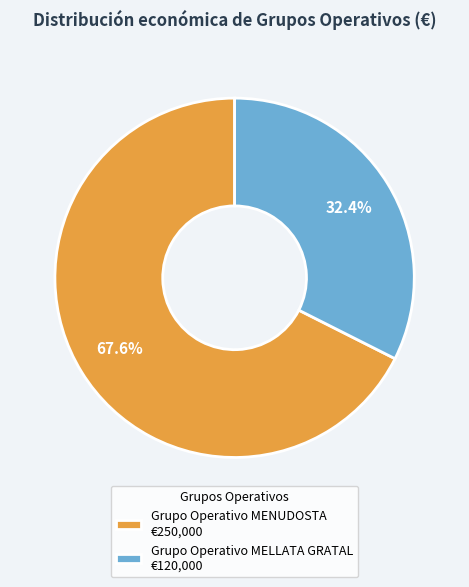

How many segments does this pie chart have?

2